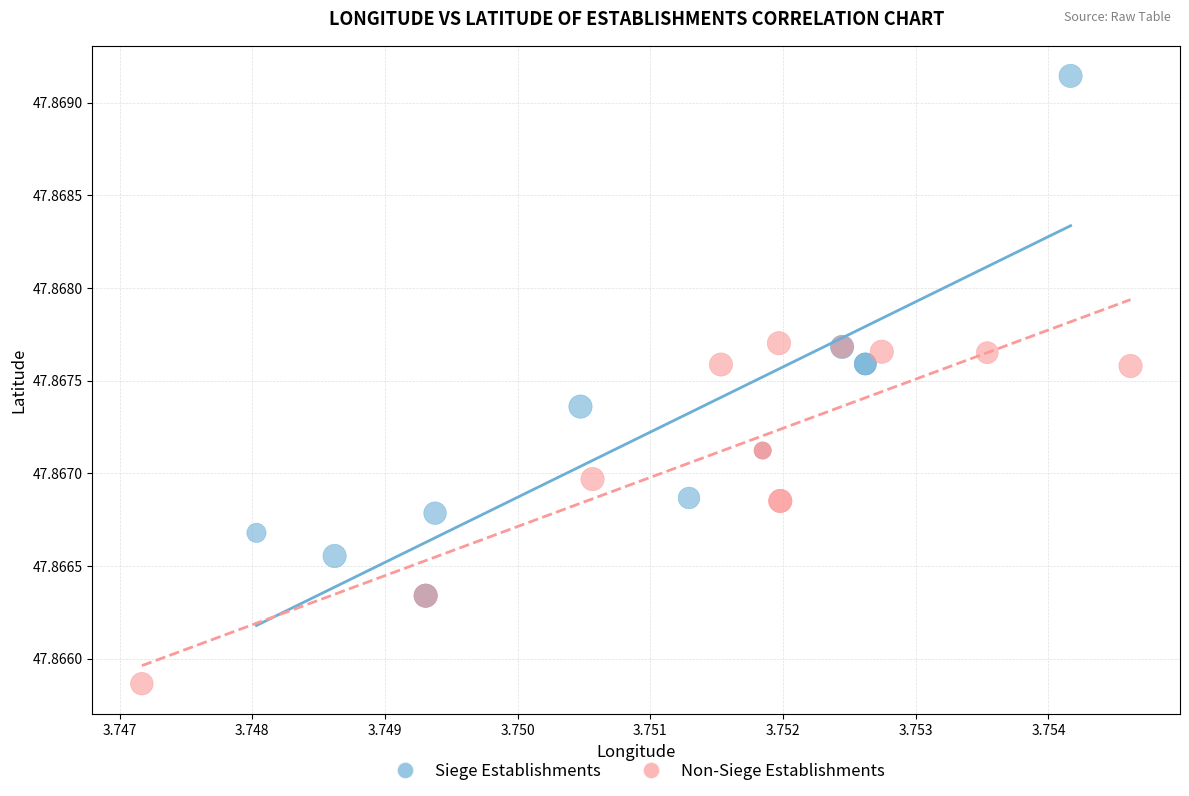

What are all the series names shown in the legend?

Siege Establishments, Non-Siege Establishments